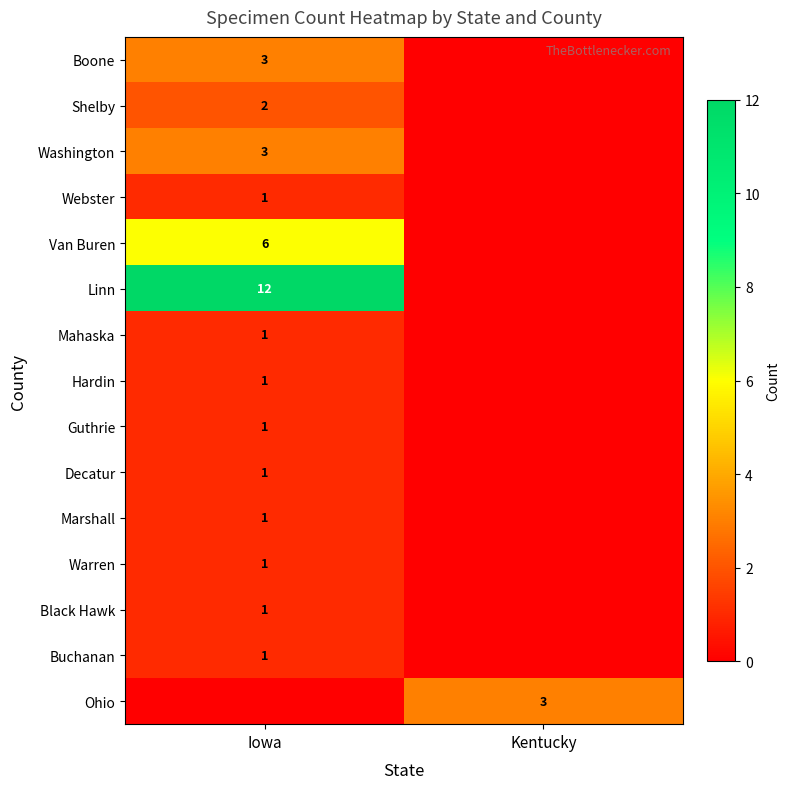

Which category has the lowest value across all series?

Kentucky